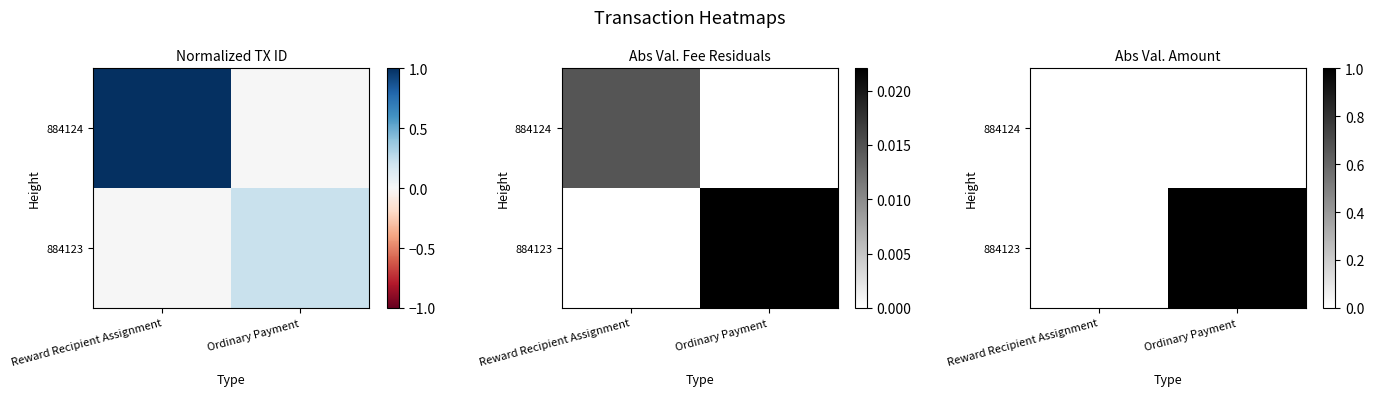

What is the difference between the highest and lowest values at Ordinary Payment?

1.0